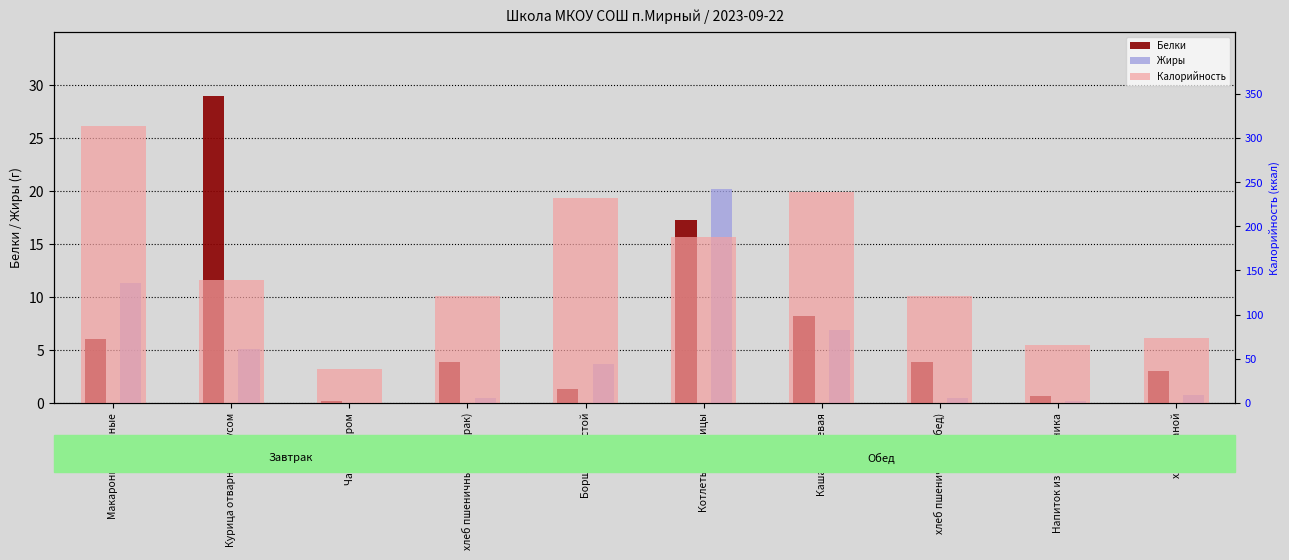

Which series has the largest range (max minus min)?

Калорийность